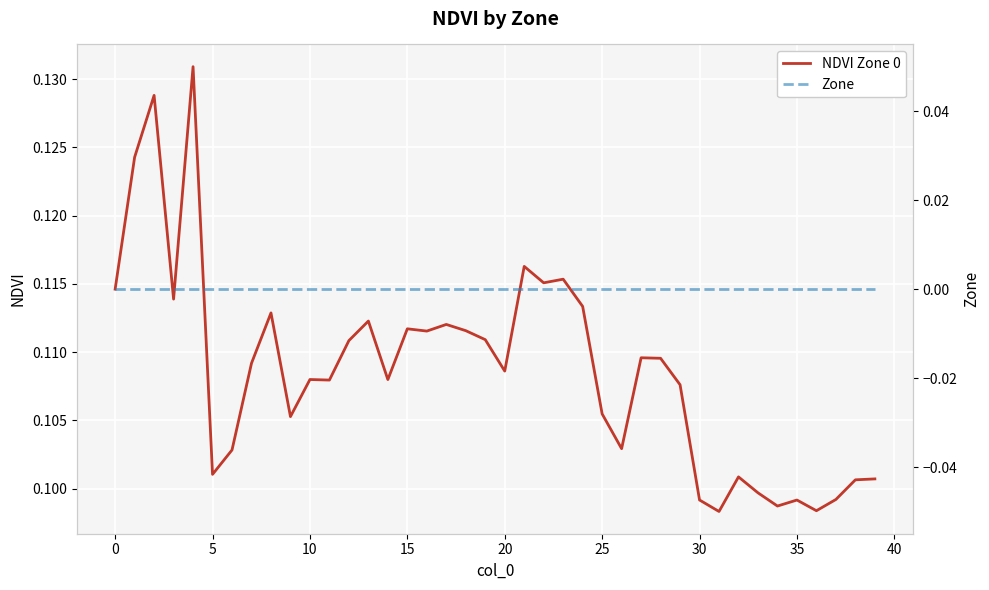

Reading right to left, extract all data points from this chart.

NDVI Zone 0: 0.1	0.1	0.1	0.1	0.1	0.1	0.1	0.1	0.1	0.1	0.1	0.1	0.1	0.1	0.1	0.1	0.1	0.1	0.1	0.1	0.1	0.1	0.1	0.1	0.1	0.1	0.1	0.1	0.1	0.1	0.1	0.1	0.1	0.1	0.1	0.1	0.1	0.1	0.1	0.1
Zone: 0.0	0.0	0.0	0.0	0.0	0.0	0.0	0.0	0.0	0.0	0.0	0.0	0.0	0.0	0.0	0.0	0.0	0.0	0.0	0.0	0.0	0.0	0.0	0.0	0.0	0.0	0.0	0.0	0.0	0.0	0.0	0.0	0.0	0.0	0.0	0.0	0.0	0.0	0.0	0.0